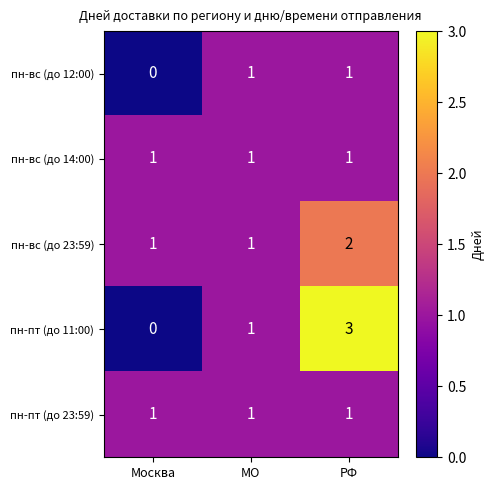

Rank the categories by пн-пт (до 11:00) value from highest to lowest.

РФ, МO, Москва